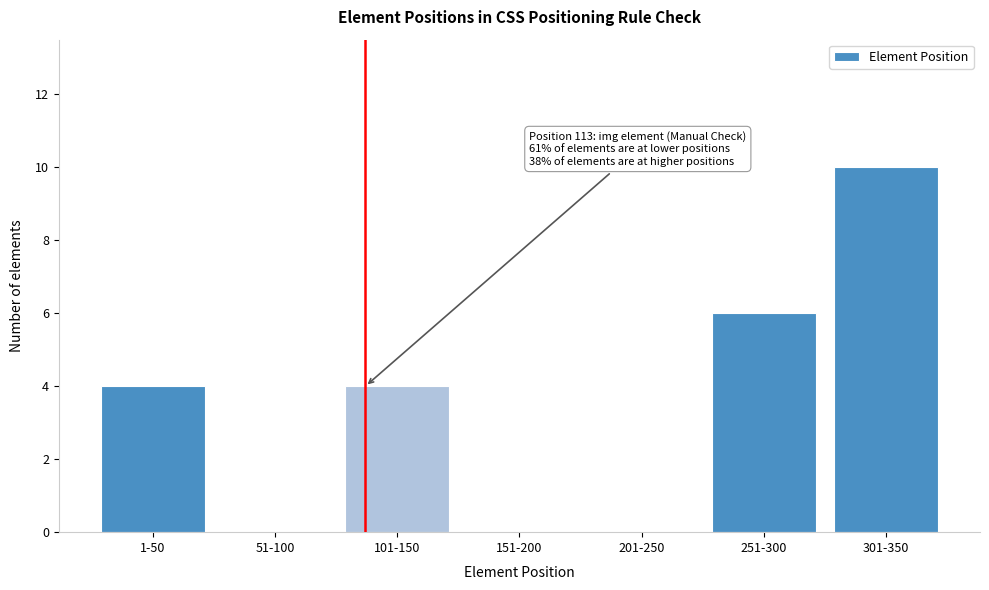

Reading left to right, extract all data points from this chart.

1-50=4	51-100=0	101-150=4	151-200=0	201-250=0	251-300=6	301-350=10